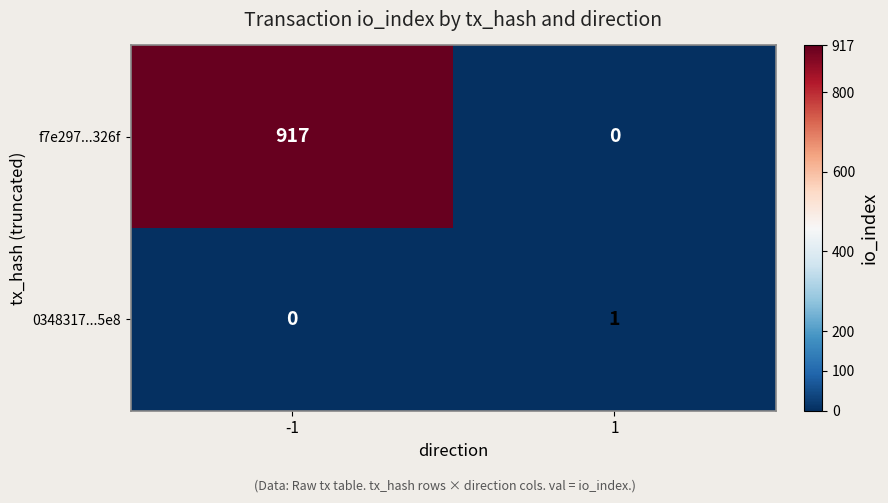

How many data points in 0348317...5e8 are less than 1?

1